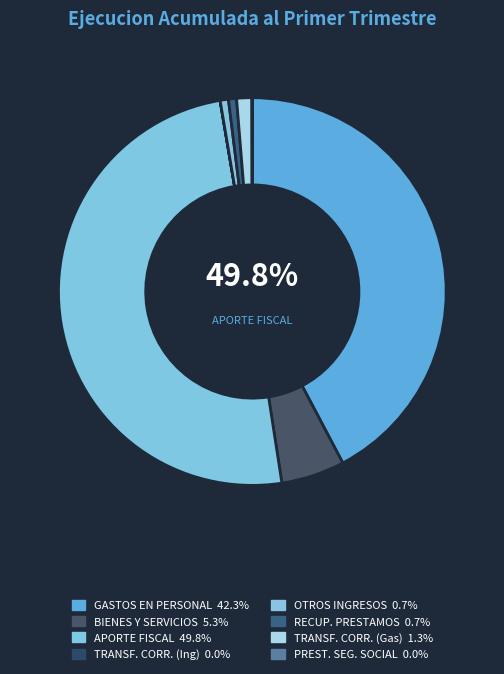

Is it true that GASTOS EN PERSONAL is 31% of the pie?

False